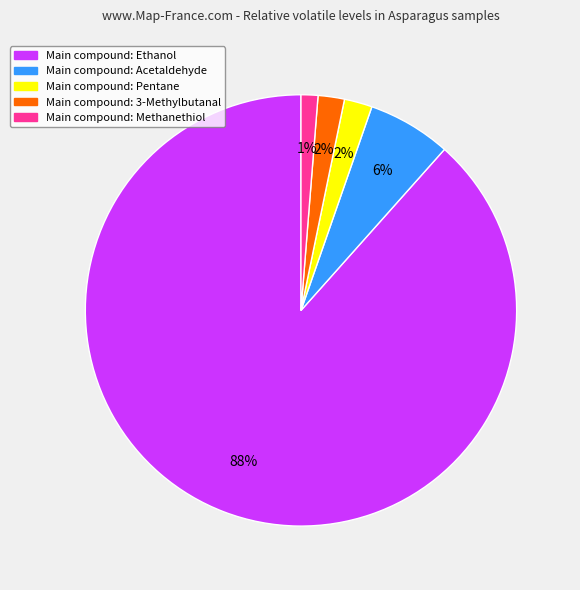

To the nearest percent, what is the average slice percentage?

20%